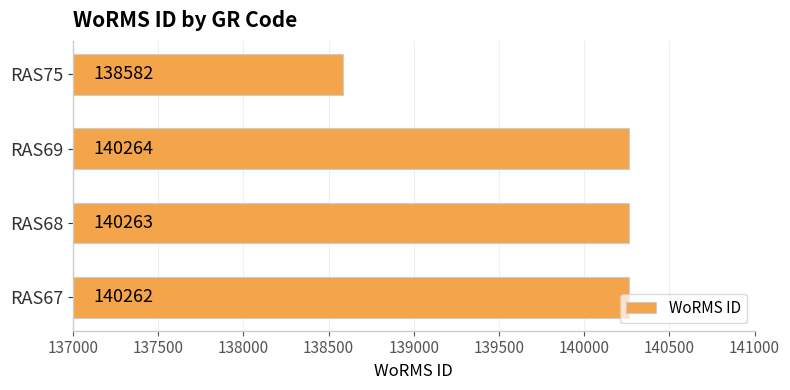

What is the approximate value at RAS75?

138582